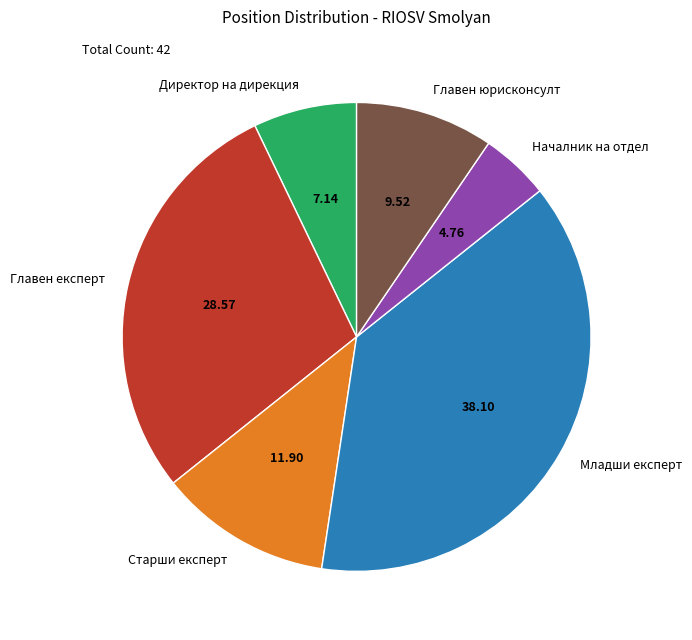

Between Главен експерт and Началник на отдел, which is larger?

Главен експерт